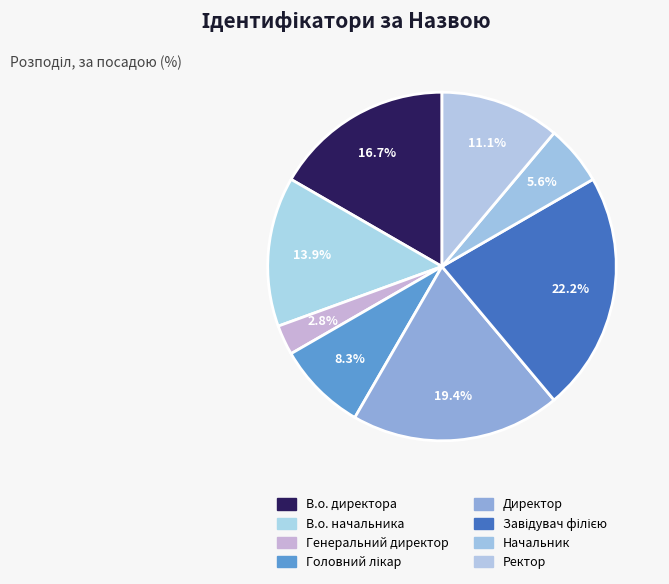

How many slices are in this pie chart?

8